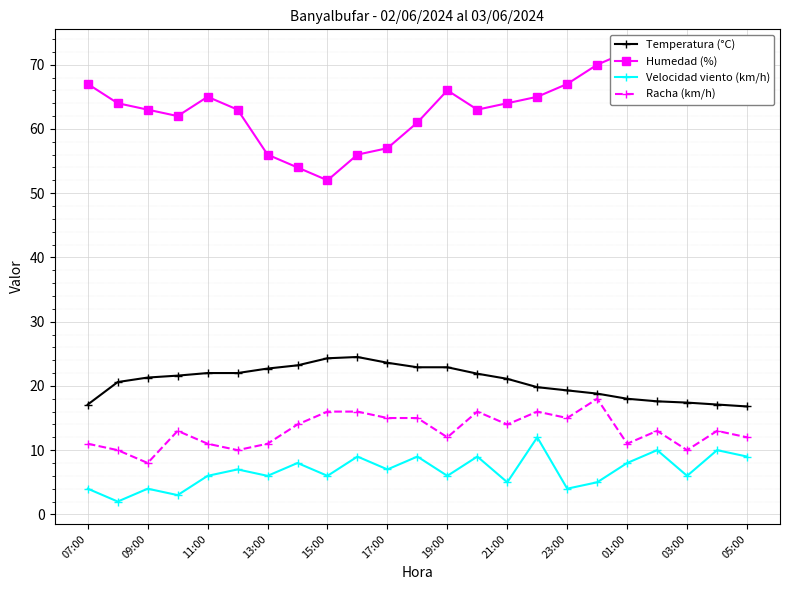

What value does the Velocidad viento (km/h) series have at 01:00?

8.0